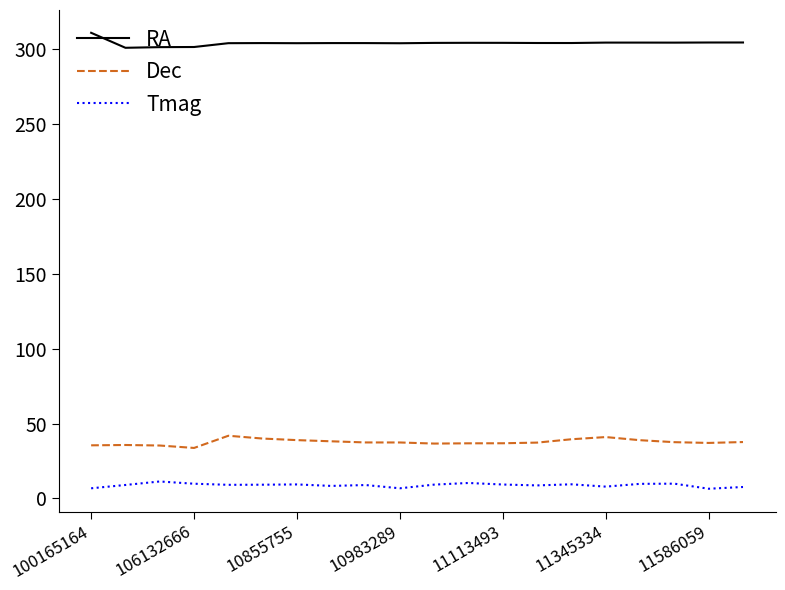

Which series has the largest total across all categories?

RA